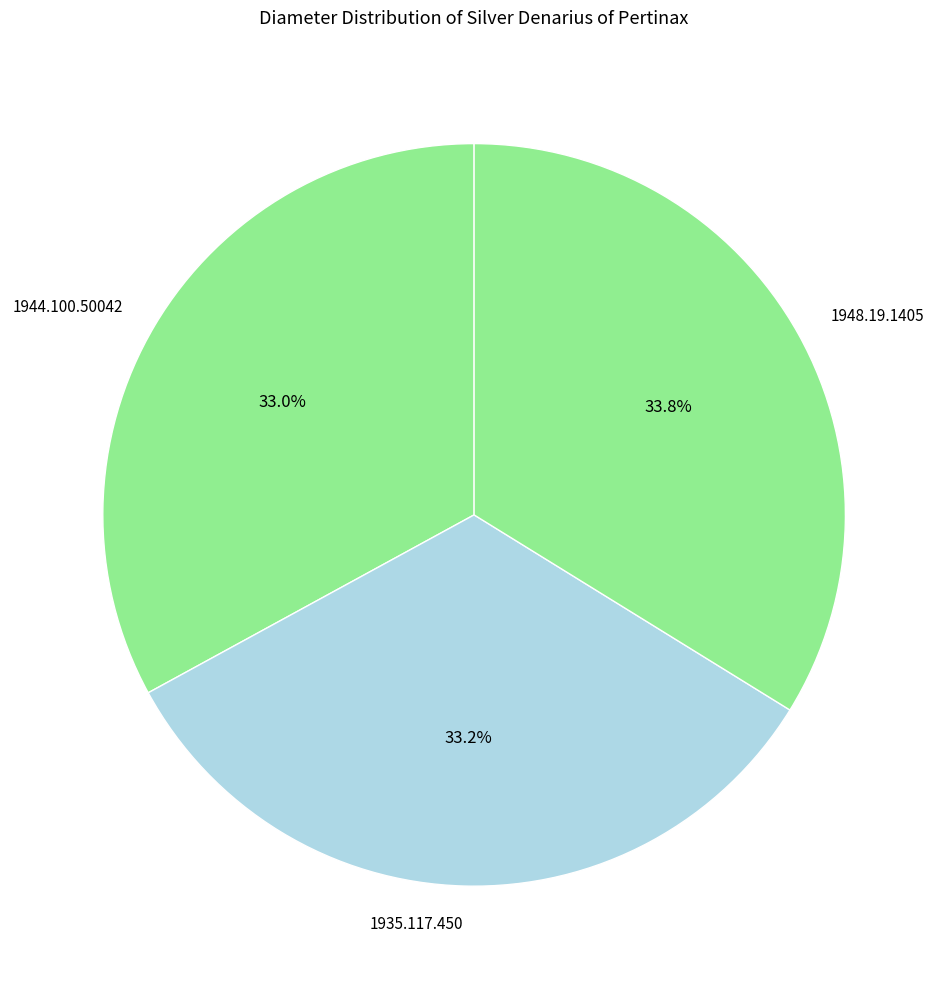

What percentage is NOT represented by 1948.19.1405?

66.2%